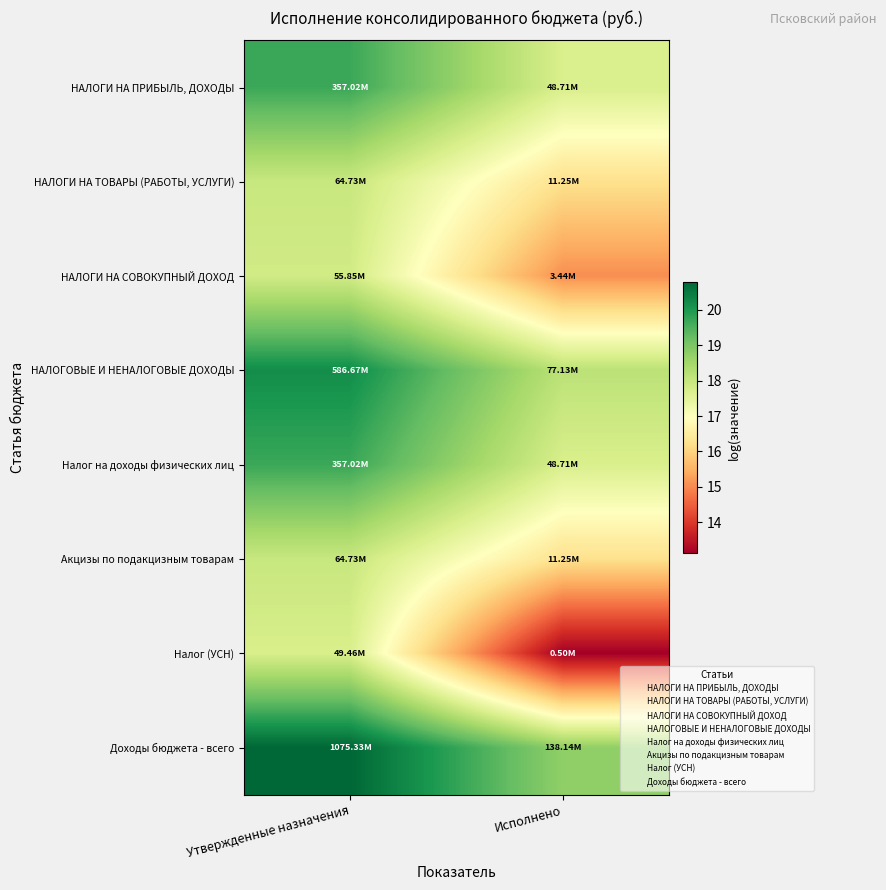

What is the minimum value shown in the chart?

13.1